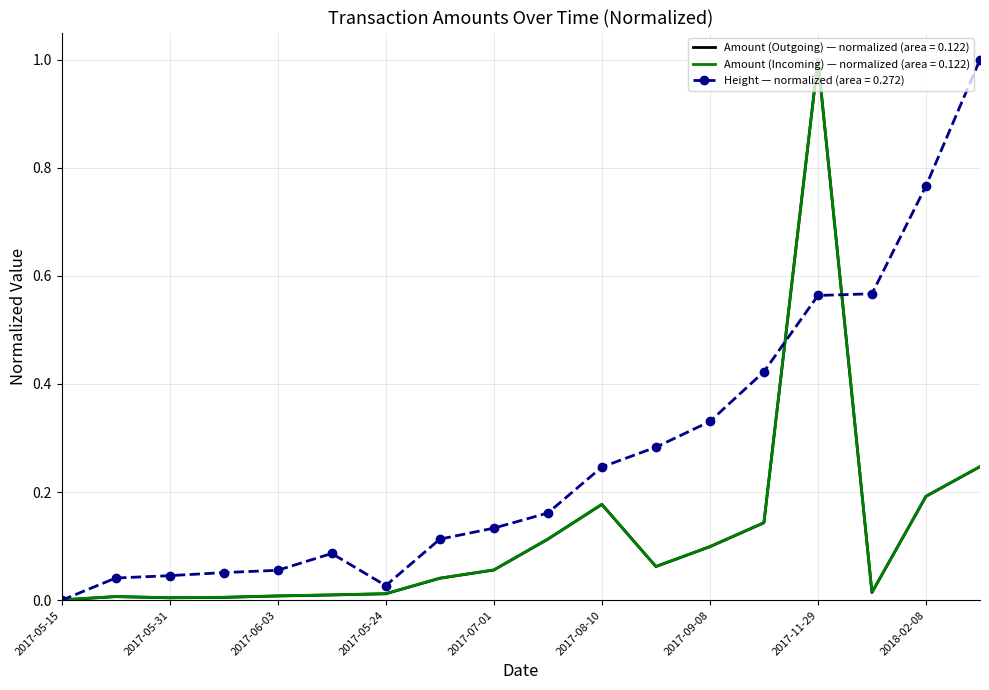

Which series has the largest total across all categories?

Height — normalized (area = 0.272)